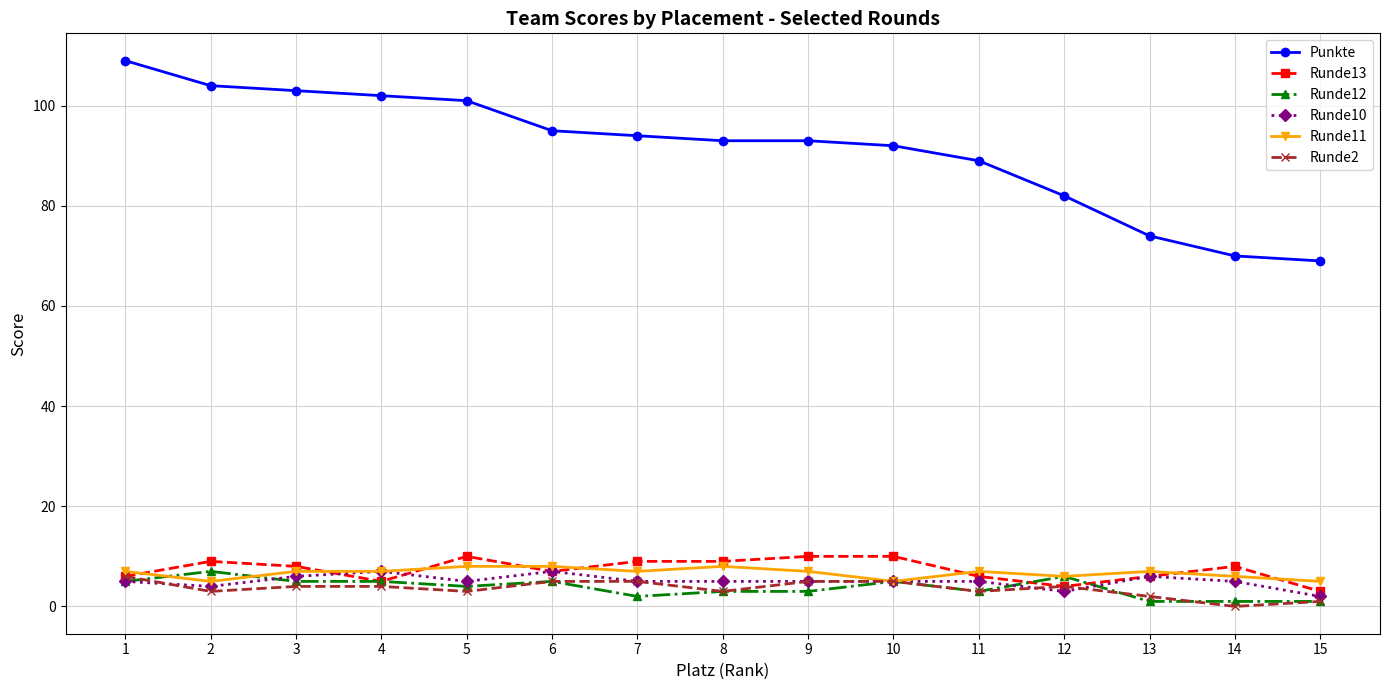

Which series changed the most between 3 and 6?

Punkte